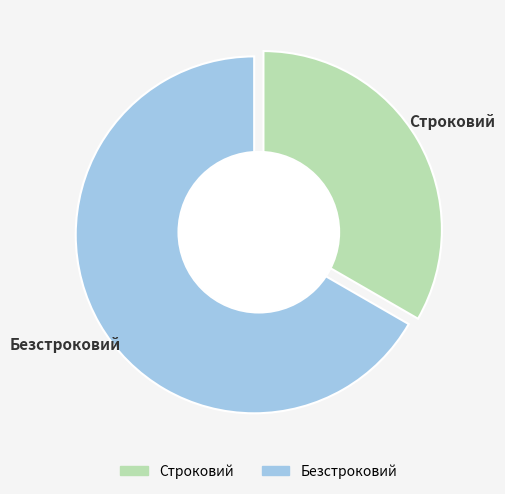

What is the largest slice in the pie chart?

Безстроковий